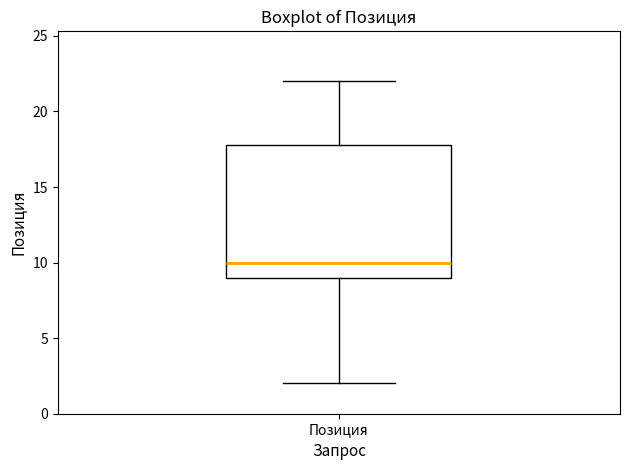

Where does the median line of the box for Позиция sit on the y-axis? The values are not printed on the chart, so give them approximately, as read against the axis.

10